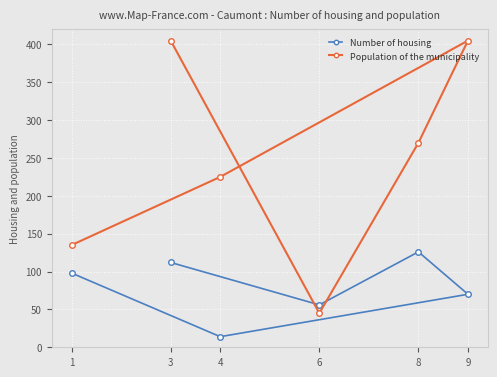

What is the smallest value displayed?

14